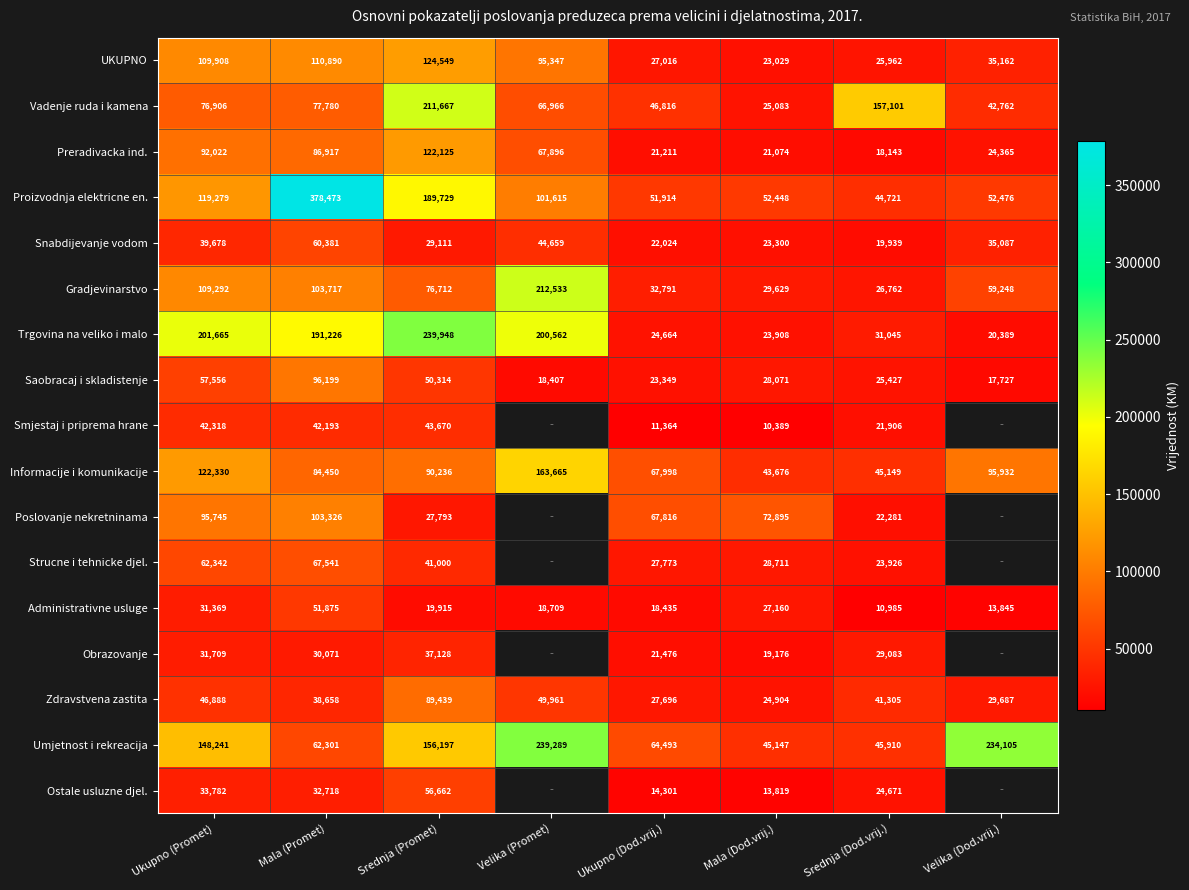

Which category has the highest value in the Snabdijevanje vodom series?

Mala (Promet)